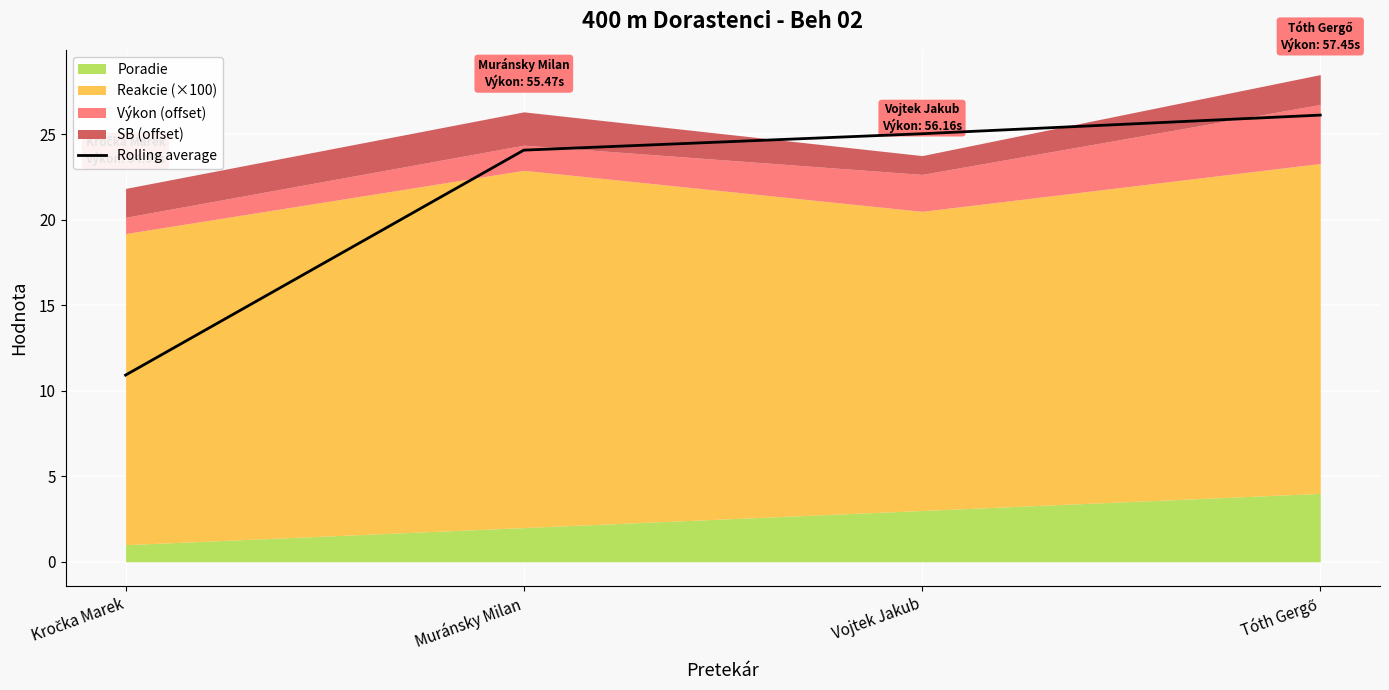

True or false: Rolling average has more than 1 points higher than both neighbors.

False